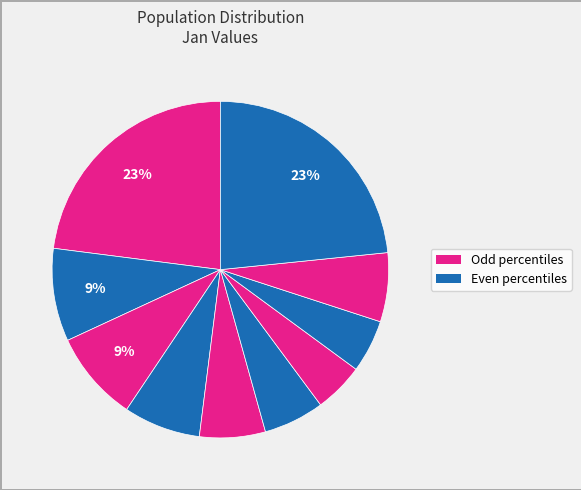

How many segments does this pie chart have?

10